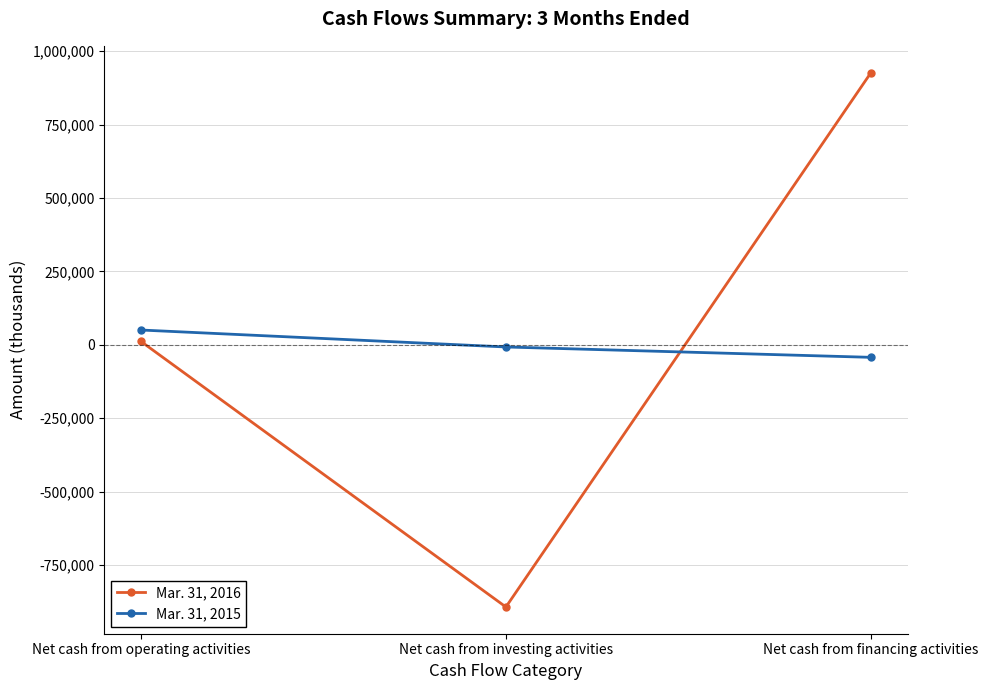

How many values in Mar. 31, 2016 are above zero?

2